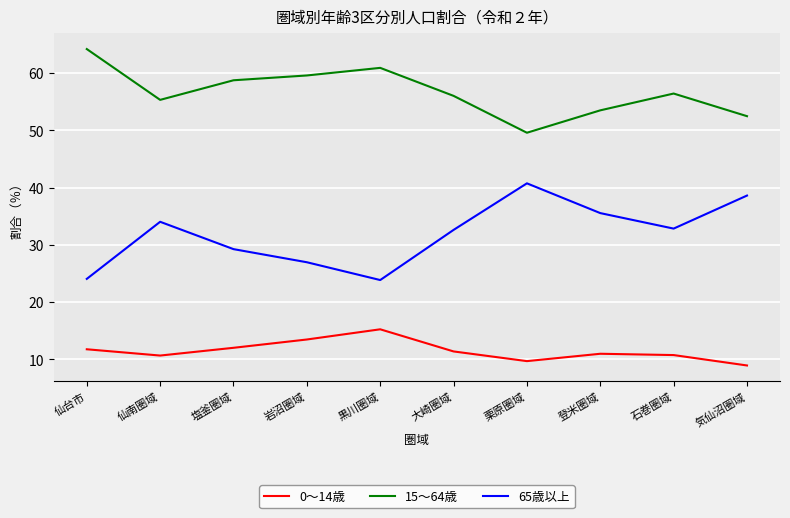

What position from the left is 栗原圏域?

7